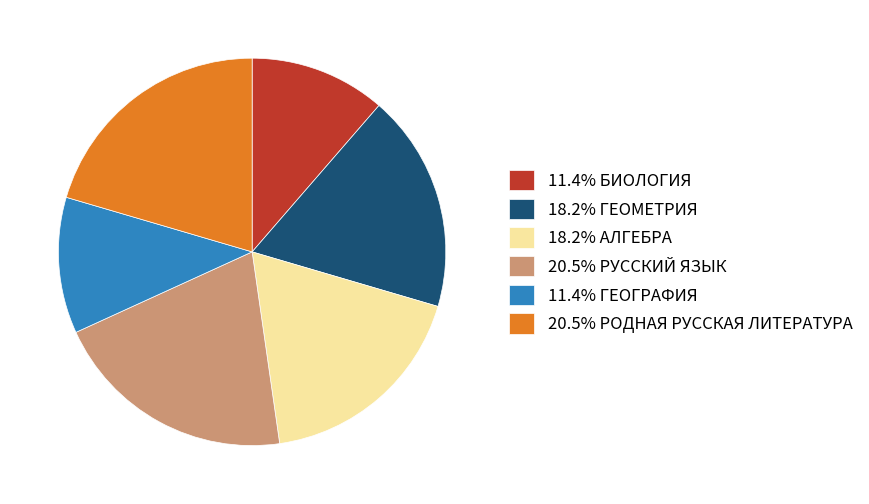

What is the ratio of the value at 18.2% АЛГЕБРА to the value at 20.5% РУССКИЙ ЯЗЫК?

0.9